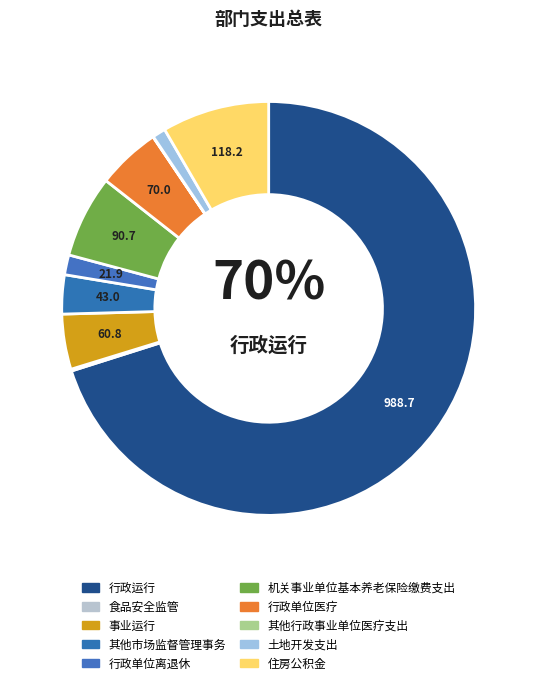

Rank the categories by value from lowest to highest.

其他行政事业单位医疗支出, 食品安全监管, 土地开发支出, 行政单位离退休, 其他市场监督管理事务, 事业运行, 行政单位医疗, 机关事业单位基本养老保险缴费支出, 住房公积金, 行政运行